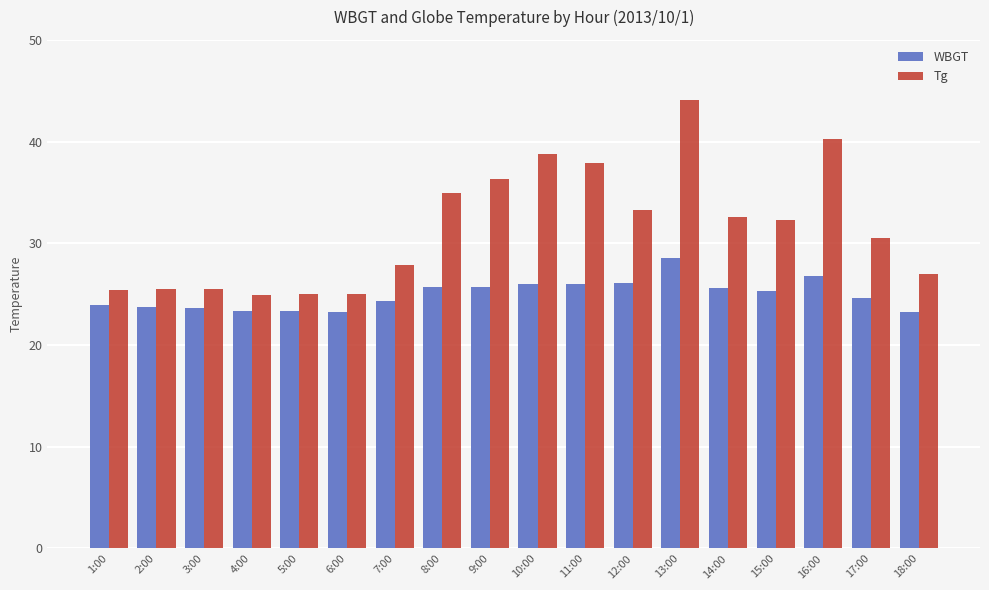

What is the total value across all series at 2:00?

49.2